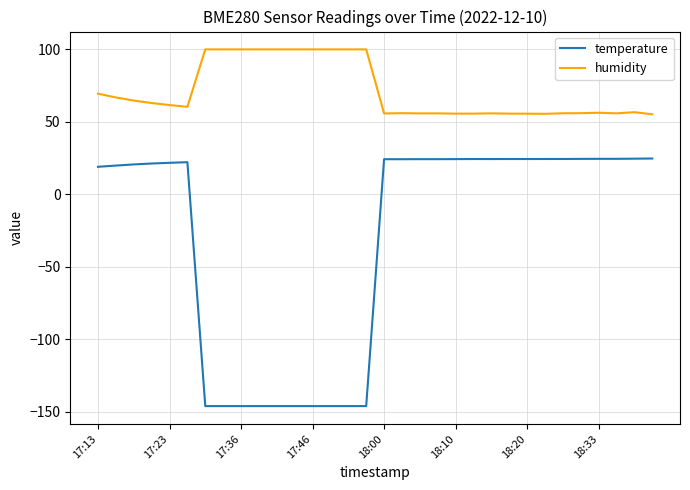

True or false: humidity and temperature cross at least once.

False